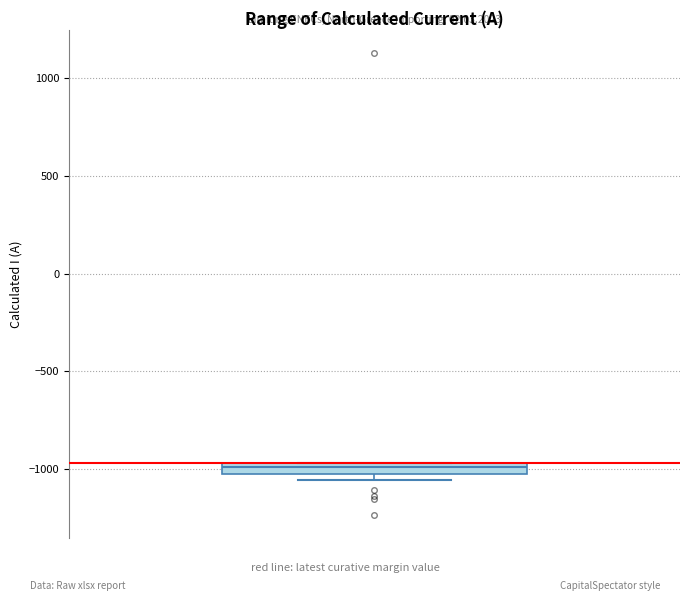

Where is the lower edge of the box on the y-axis? The values are not printed on the chart, so give them approximately, as read against the axis.

-1000